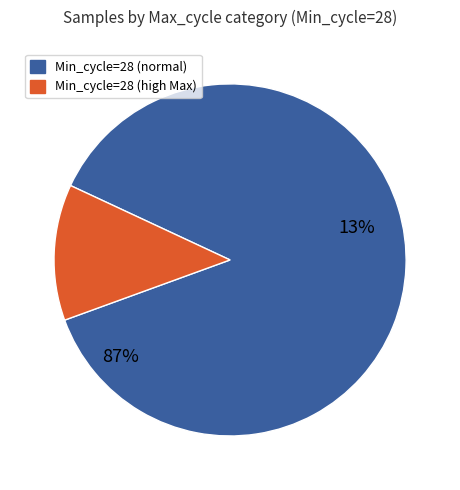

True or false: 32 accounts for 9% of the total.

False